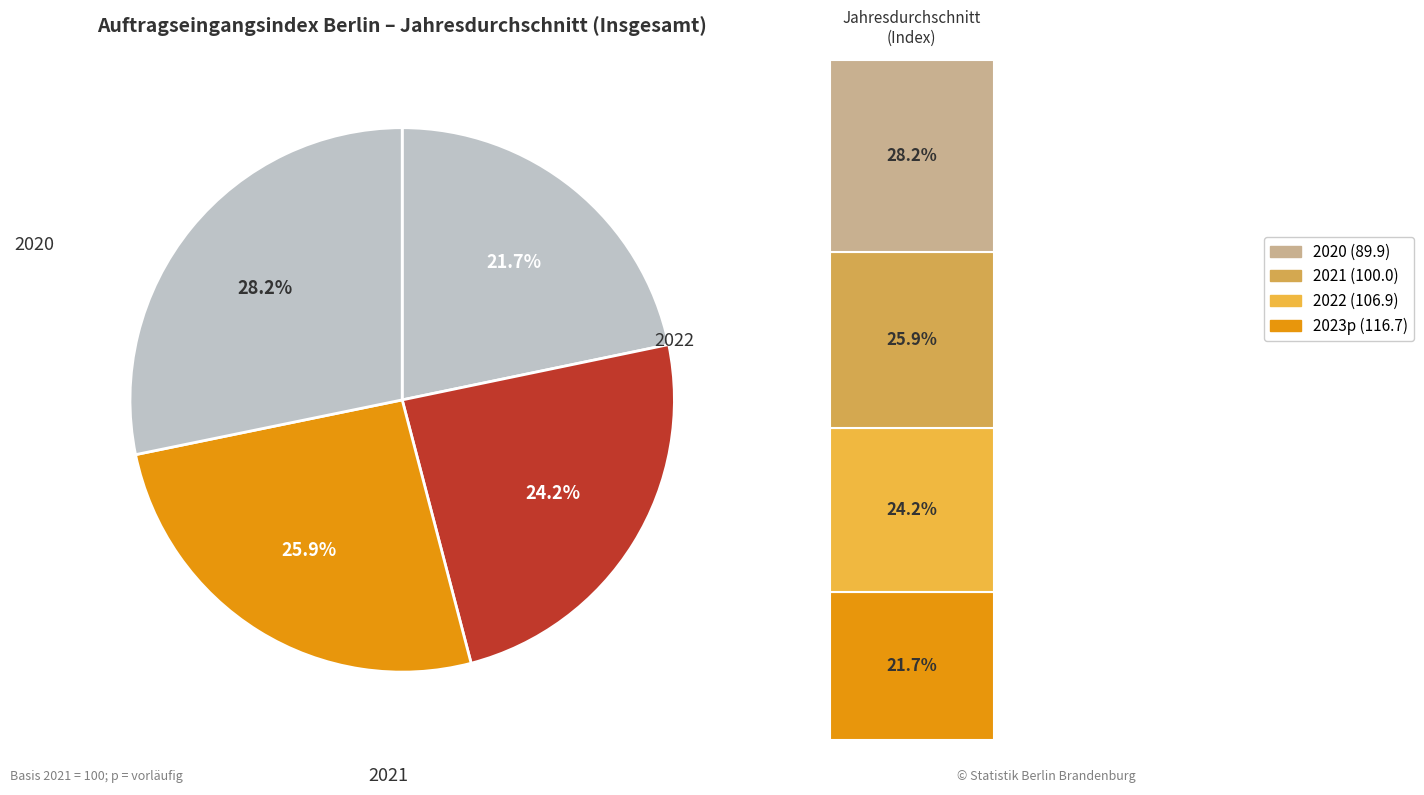

How many segments does this pie chart have?

4